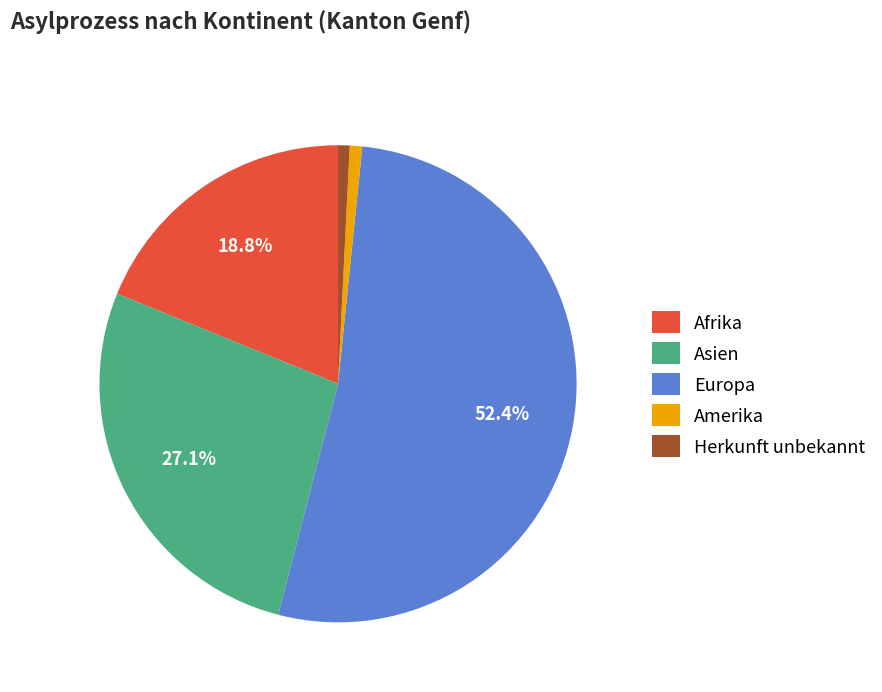

Is there any slice that represents more than half of the pie?

Yes